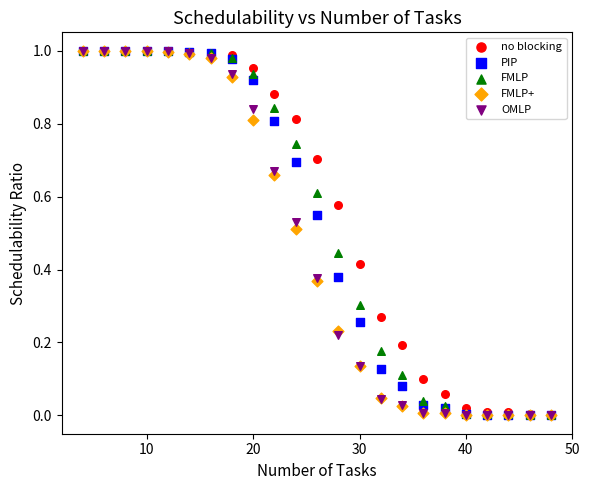

What are all the series names shown in the legend?

no blocking, PIP, FMLP, FMLP+, OMLP